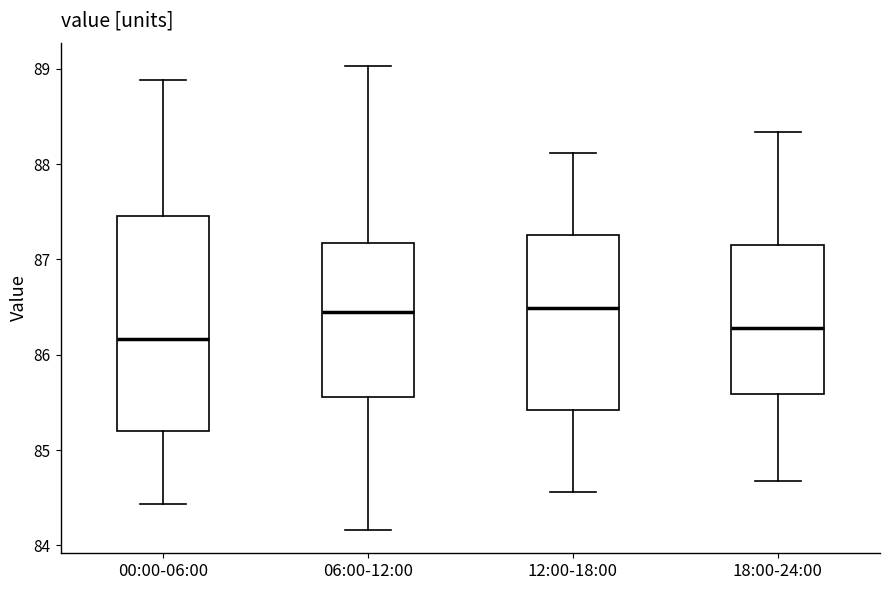

Where does the upper whisker of the box for 06:00-12:00 end on the y-axis? The values are not printed on the chart, so give them approximately, as read against the axis.

89.0